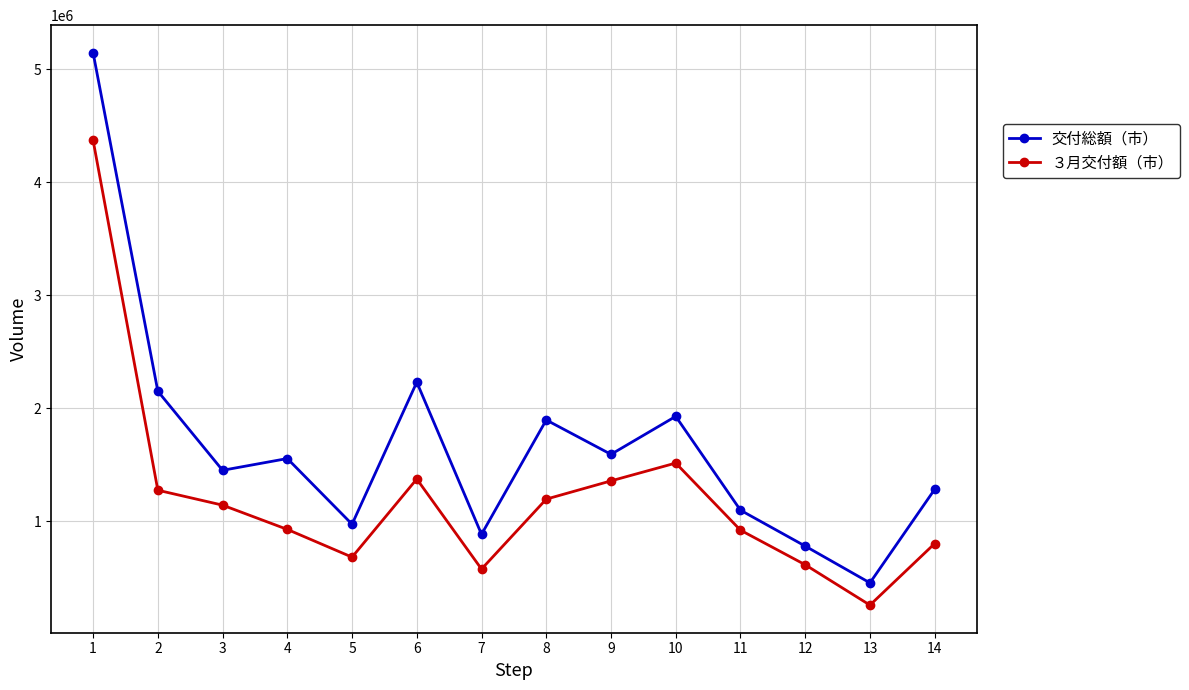

How many values in the ３月交付額（市） series are below 1144619?

7